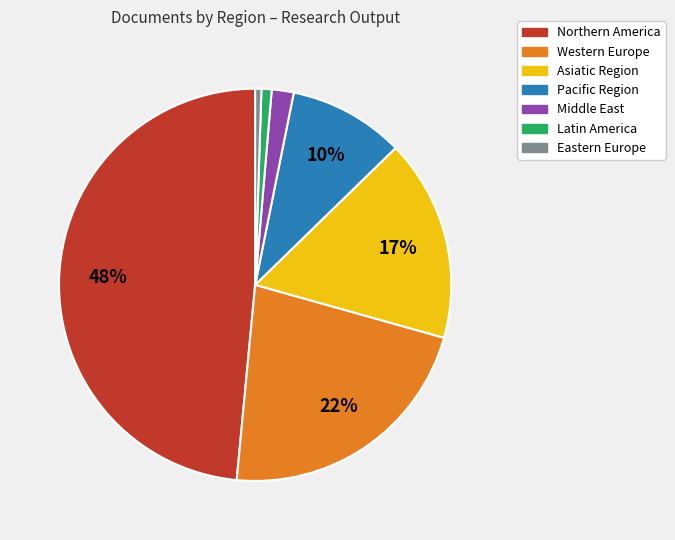

What is the largest slice in the pie chart?

Northern America